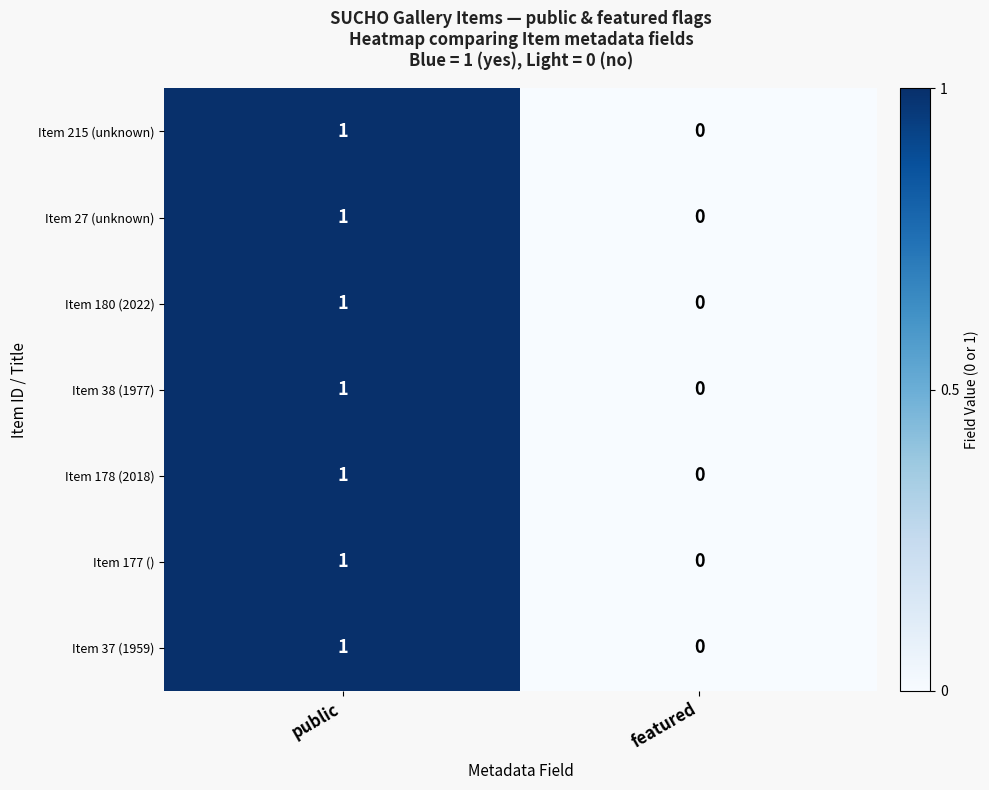

Which category has the lowest value in the Item 178 (2018) series?

featured